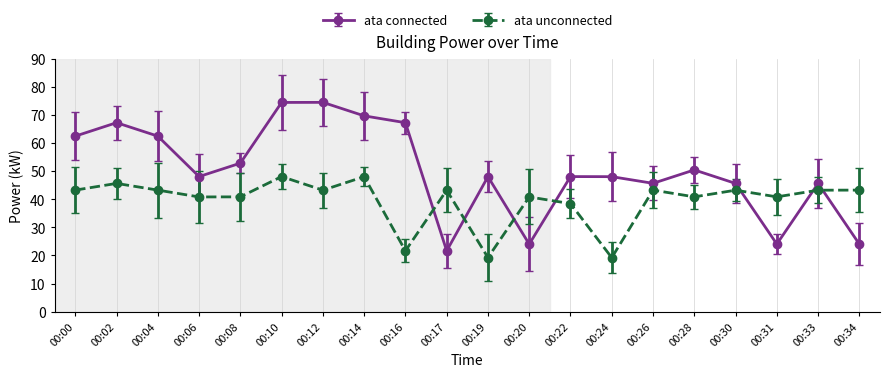

What is the maximum value shown in the chart?

74.4